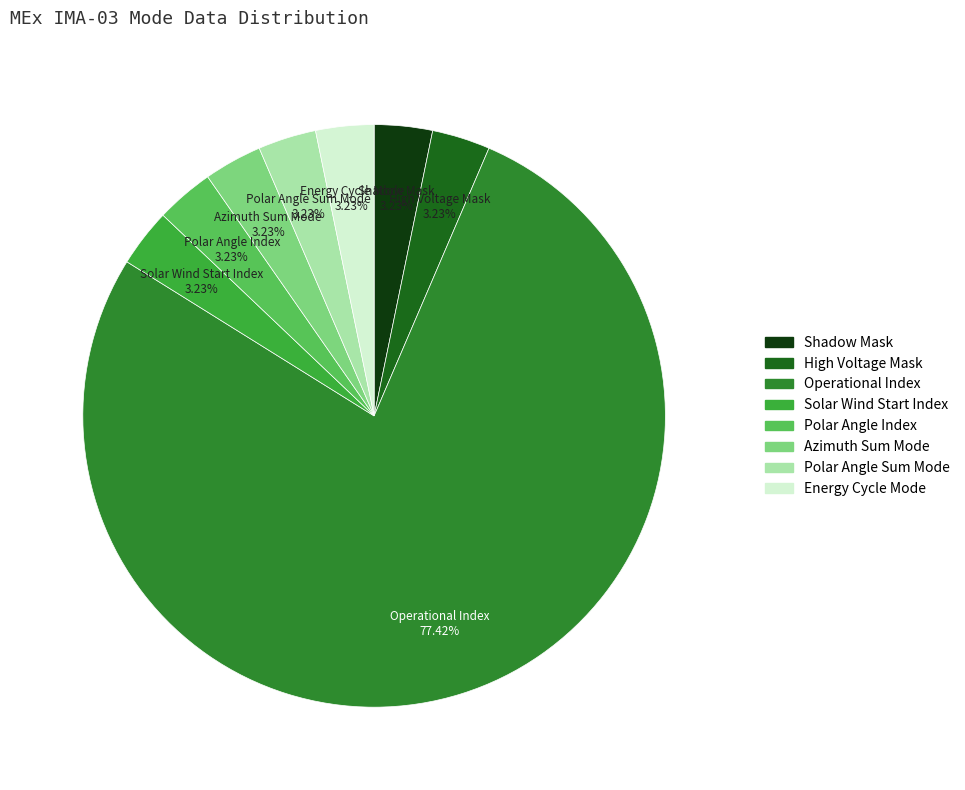

Which has a higher value, Operational Index or Azimuth Sum Mode?

Operational Index